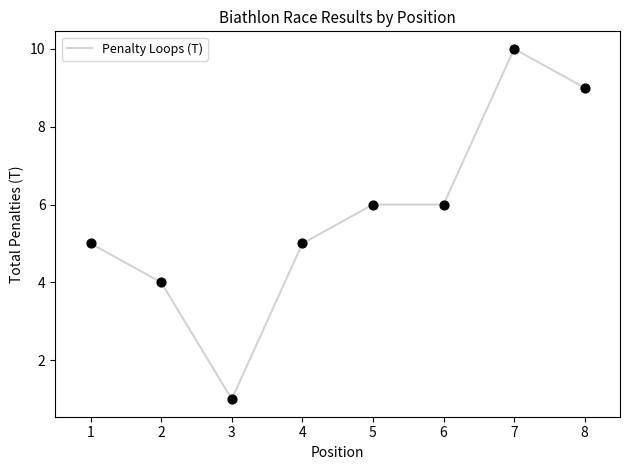

What is the change in value from 4 to 6?

+1